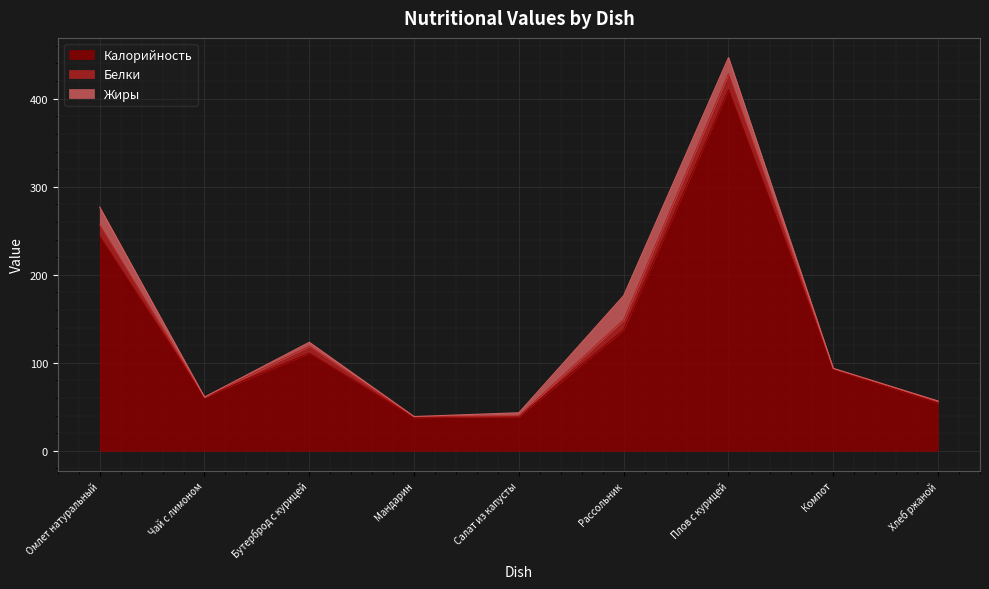

How many times do Белки and Жиры cross each other?

3